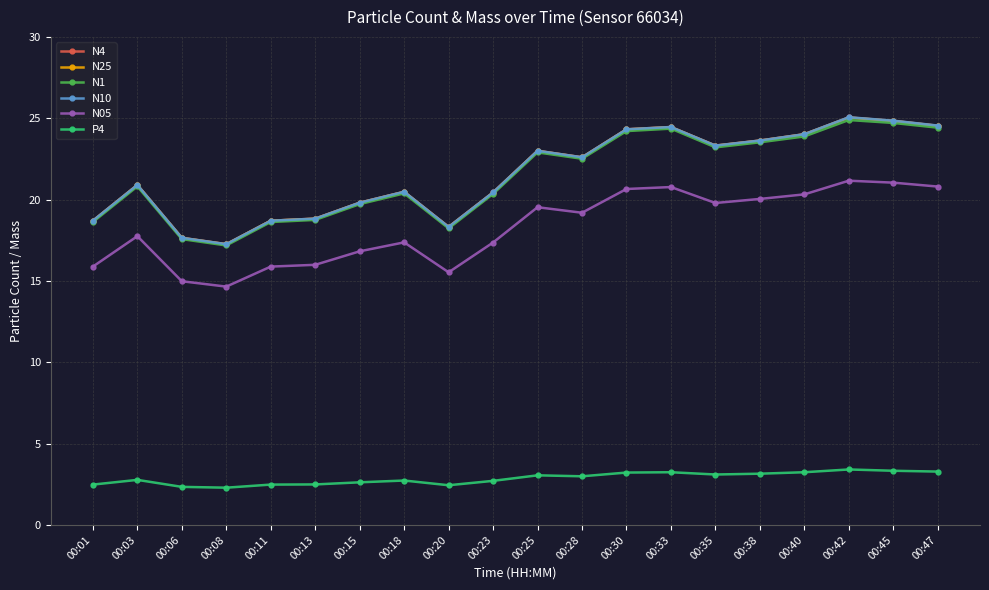

What is the value of the N1 point at the 17th from the left?

23.9